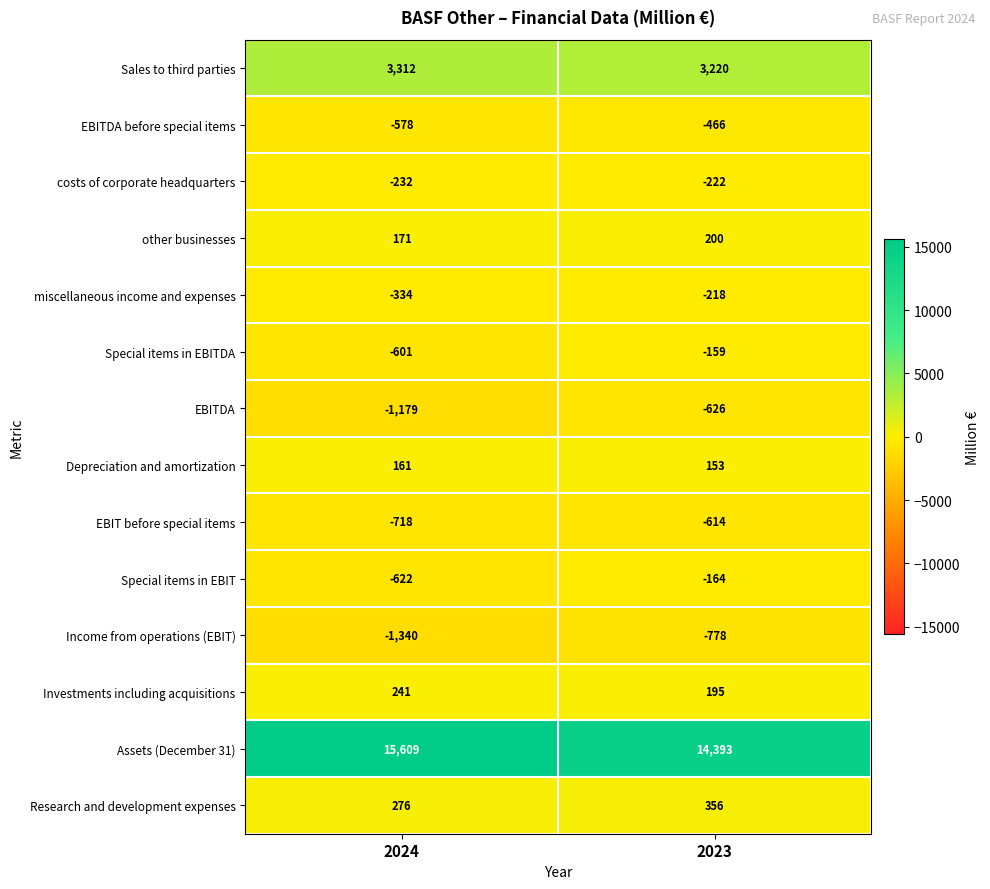

What is the spread (max minus min) of values at 2023?

15171